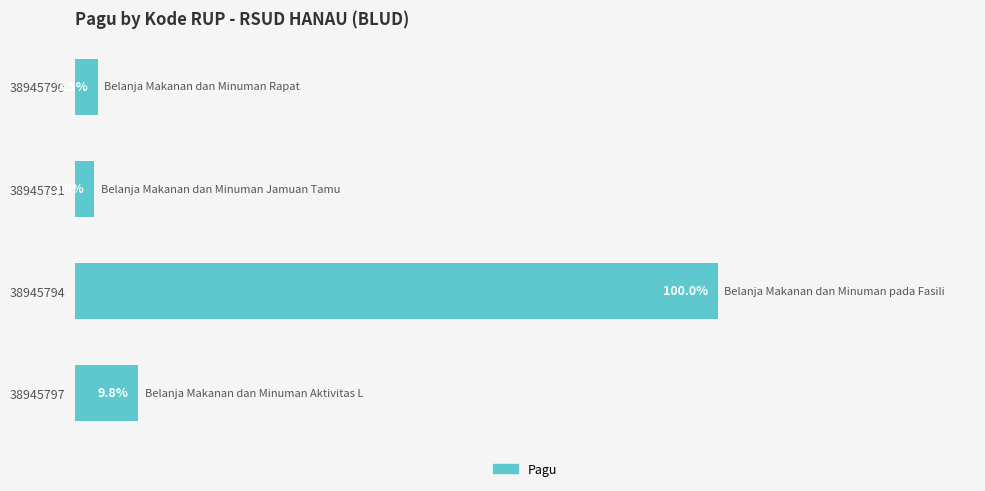

List the labels in order of value, largest first.

38945794, 38945797, 38945790, 38945791